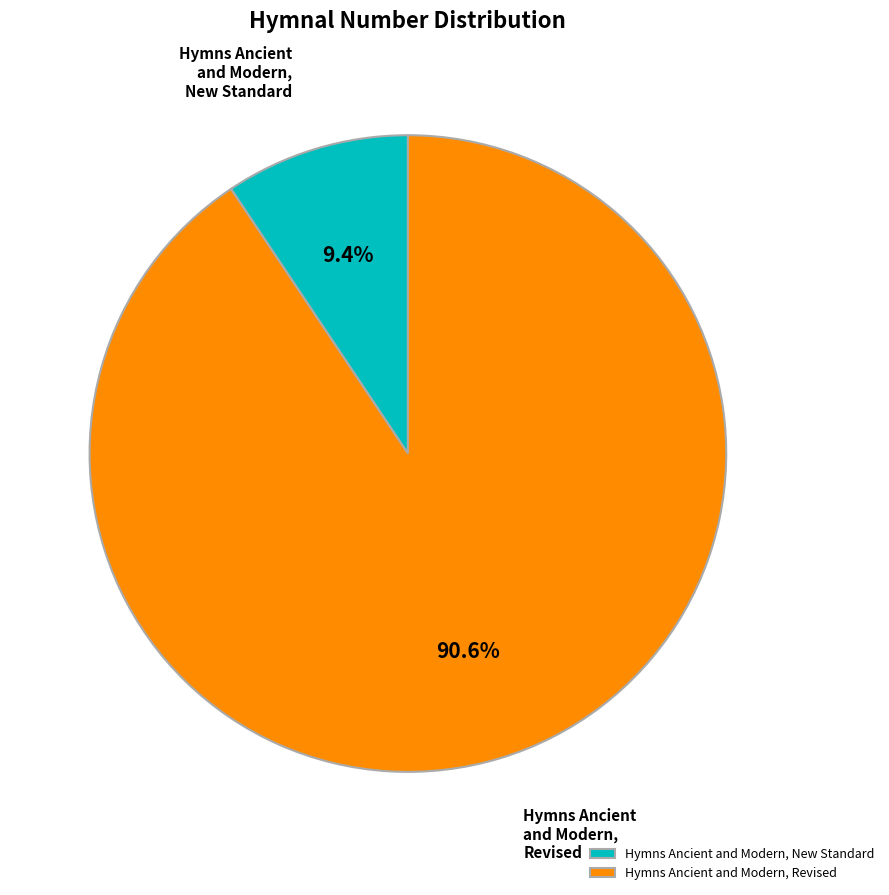

Which category accounts for the majority?

Hymns Ancient and Modern, Revised